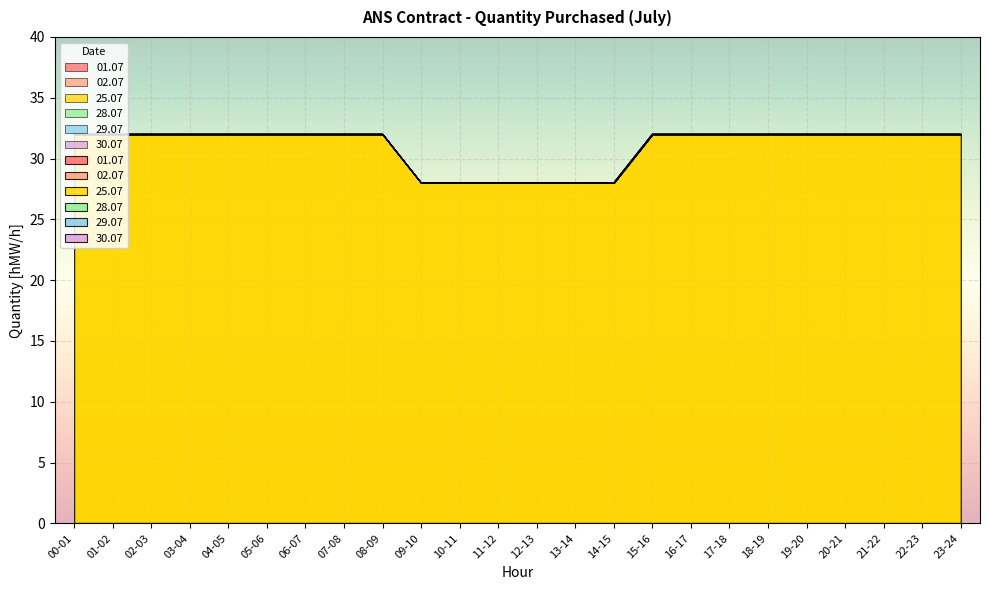

What is the total value across all series at 05-06?

32